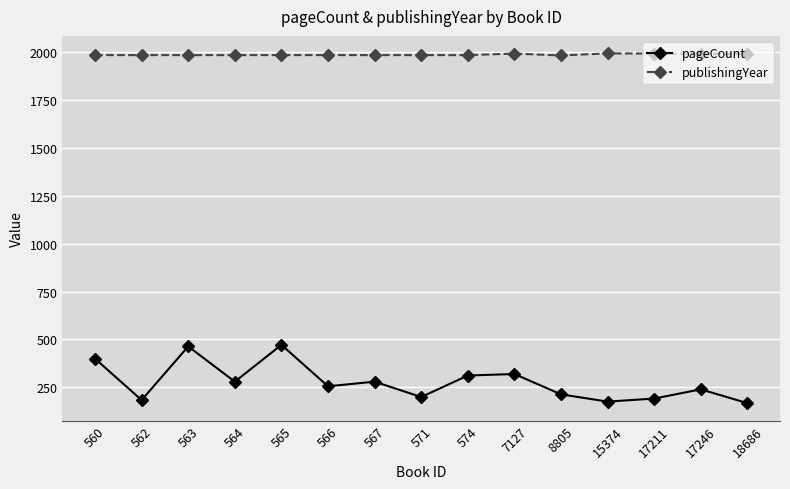

True or false: pageCount and publishingYear cross at least once.

False